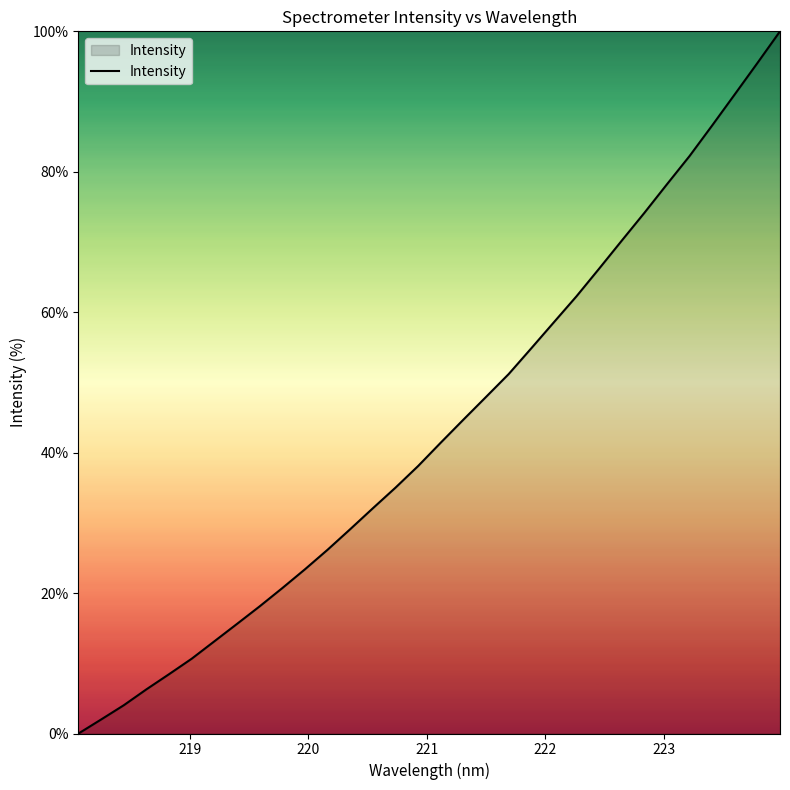

How many categories are shown in the chart?

32